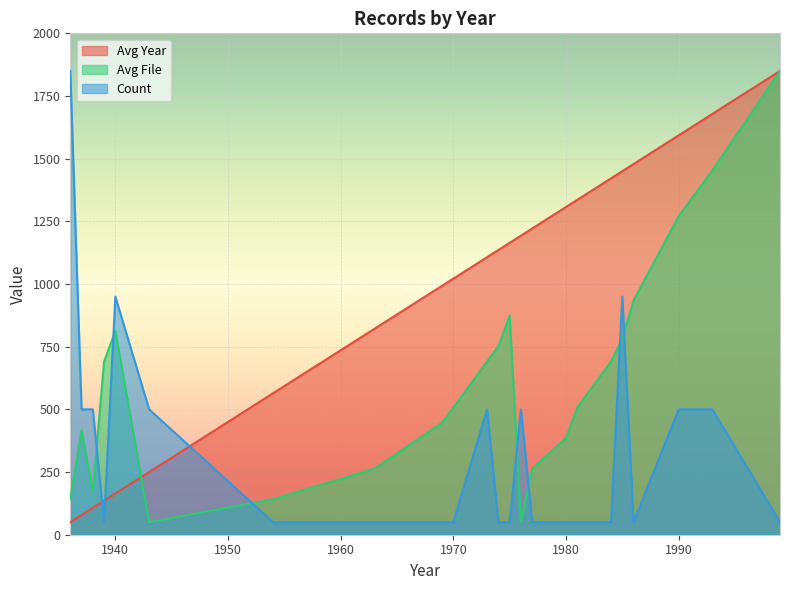

True or false: Avg File and Count intersect in this chart.

True